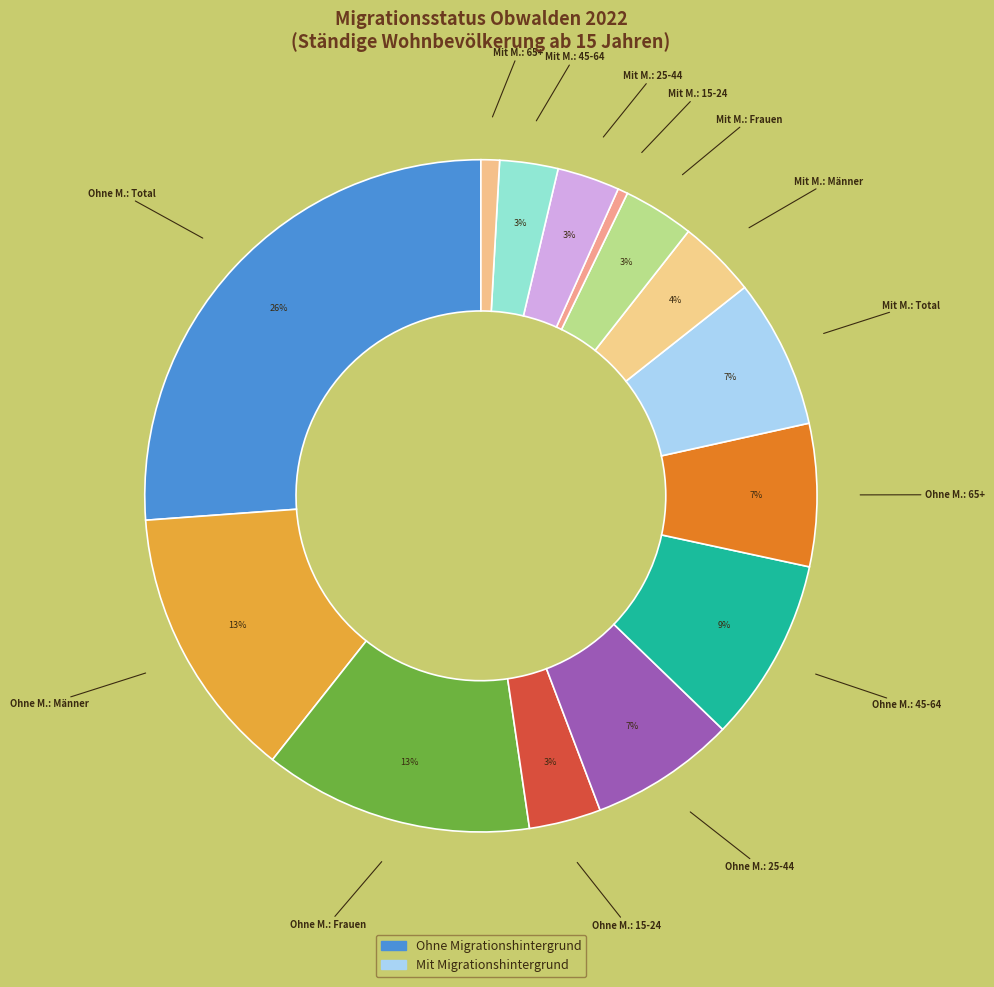

How many segments does this pie chart have?

14